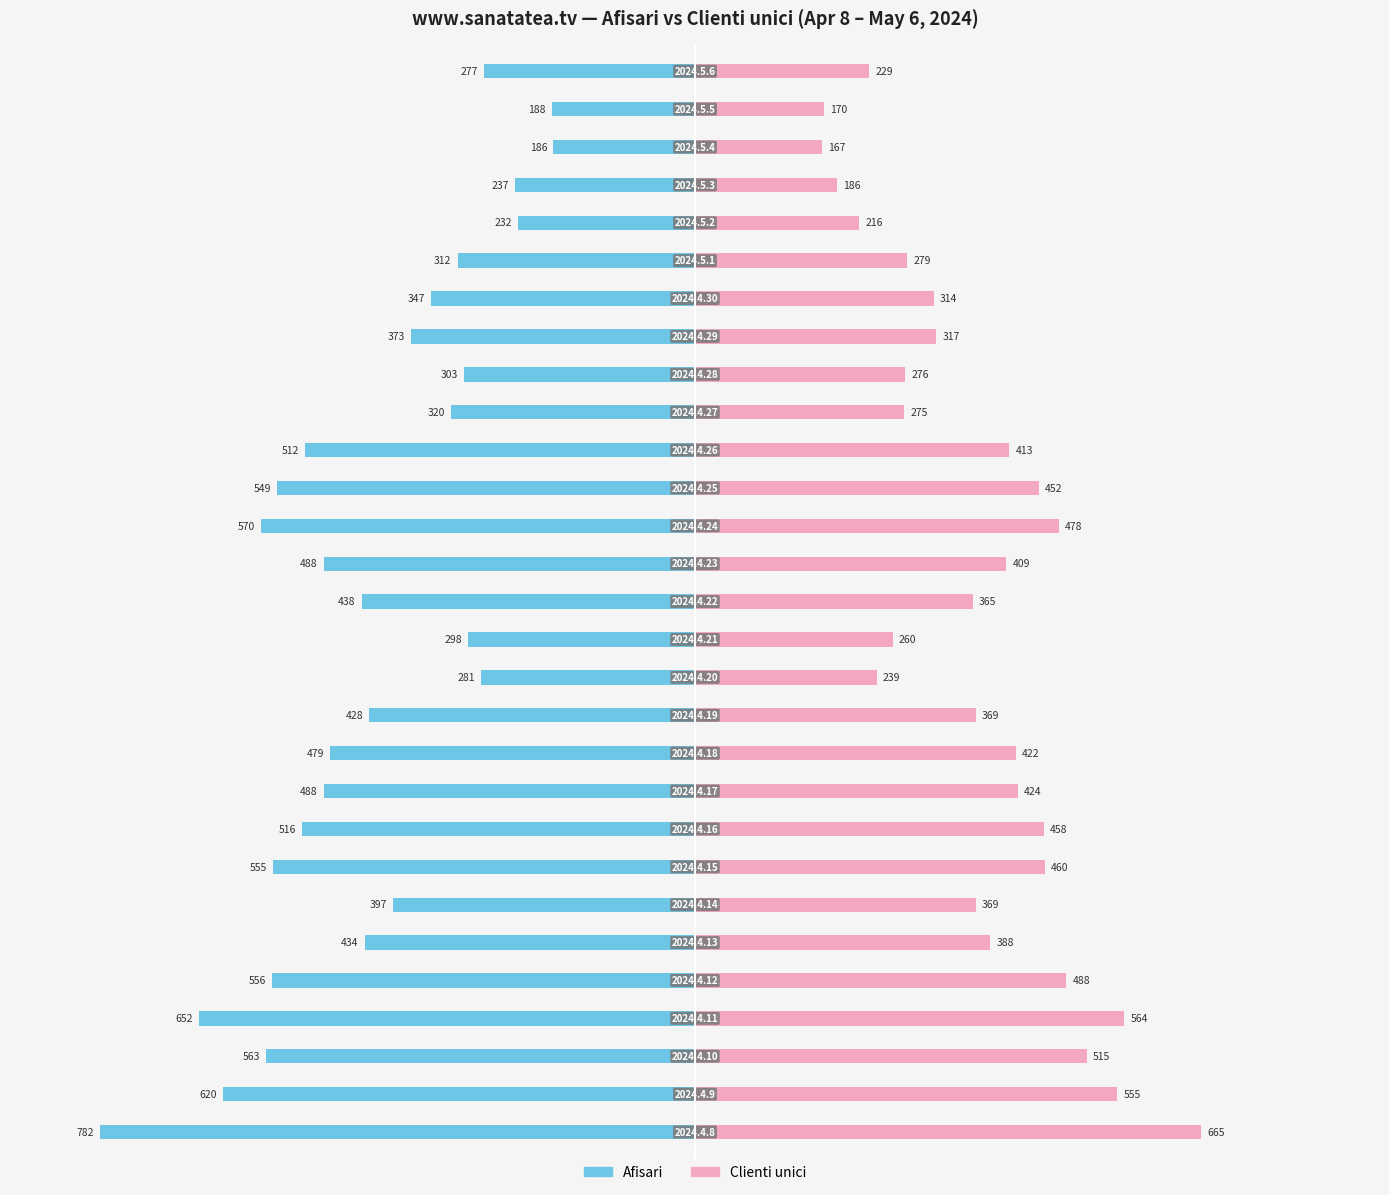

Reading right to left, what are all the values shown in this chart?

Afisari: -277	-188	-186	-237	-232	-312	-347	-373	-303	-320	-512	-549	-570	-488	-438	-298	-281	-428	-479	-488	-516	-555	-397	-434	-556	-652	-563	-620	-782
Clienti unici: 229	170	167	186	216	279	314	317	276	275	413	452	478	409	365	260	239	369	422	424	458	460	369	388	488	564	515	555	665